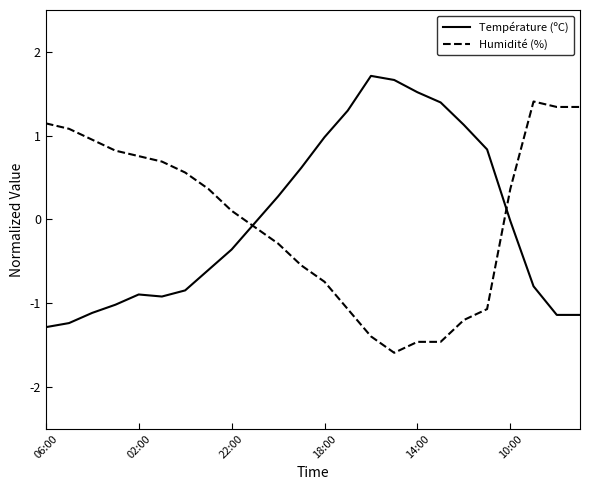

Rank the series by their maximum value, from lowest to highest.

Humidité (%), Température (ºC)